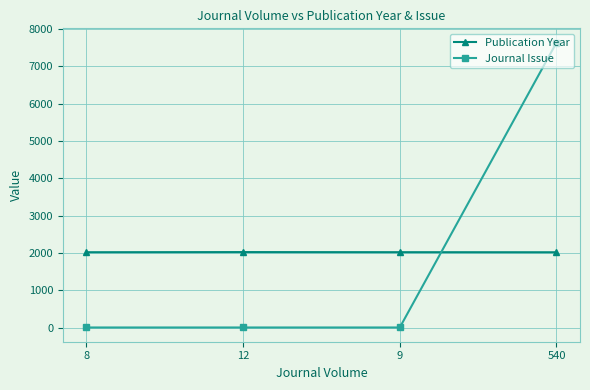

What is the lowest value of the Journal Issue series?

1